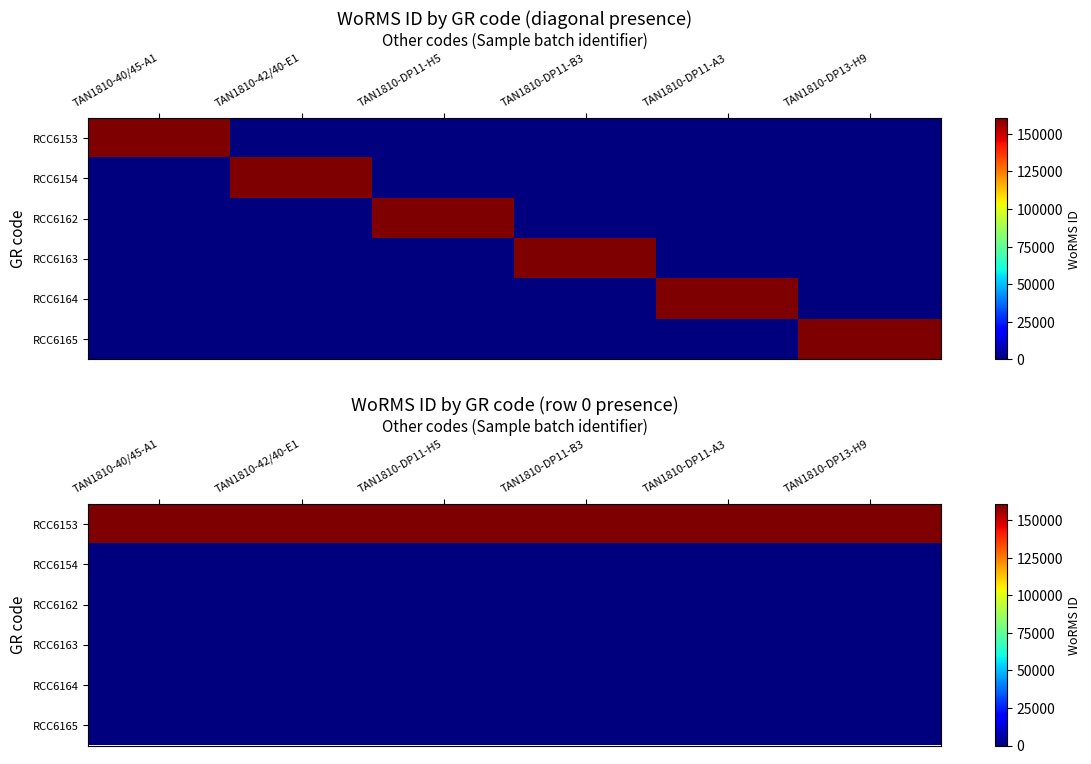

What is the sum of all RCC6153 values?

963432